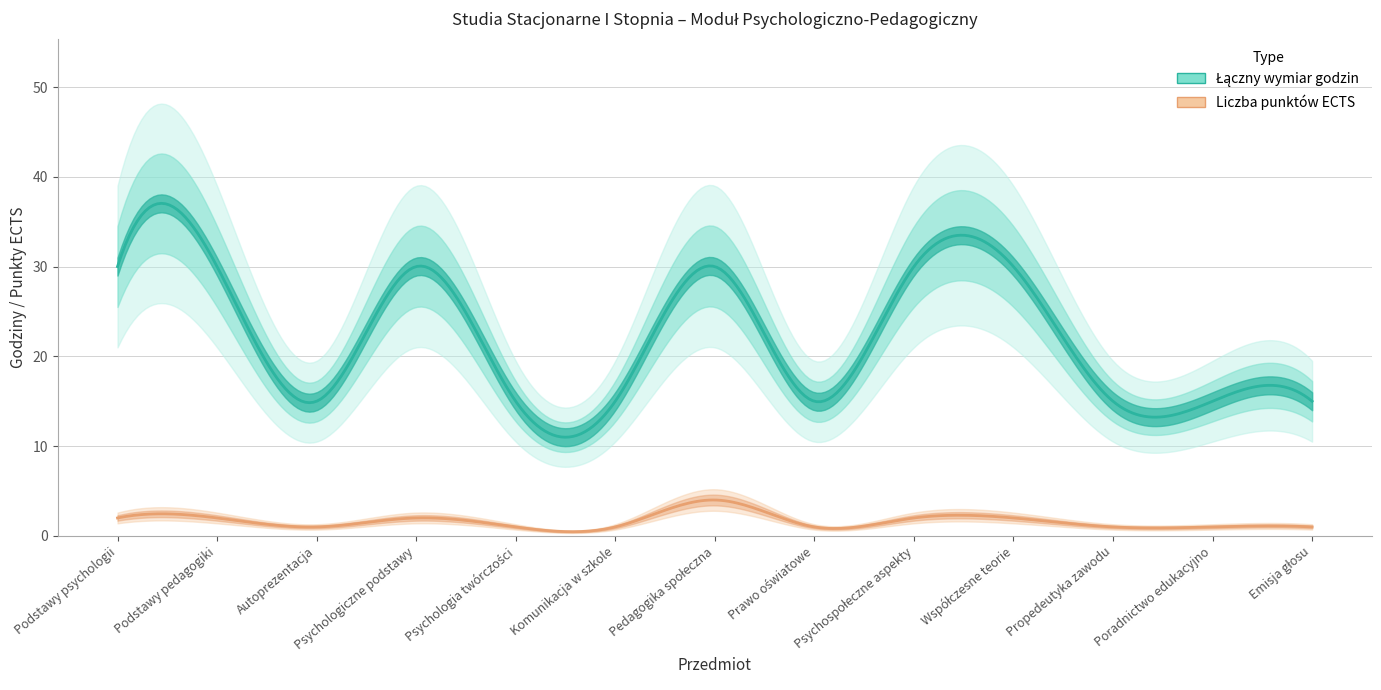

At which category does Łączny wymiar godzin reach its first local valley?

Autoprezentacja